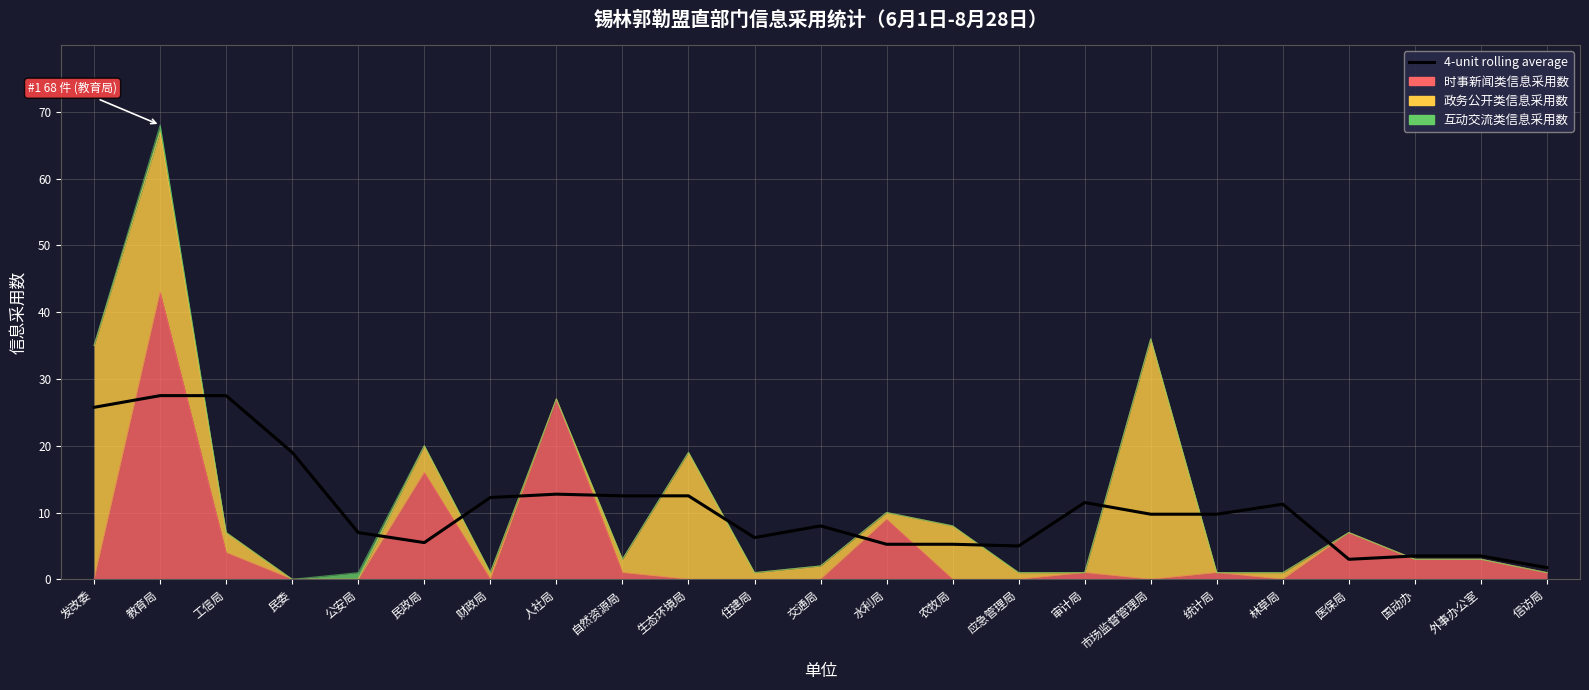

Approximately how many times larger is the value at 住建局 compared to 自然资源局?

0.5